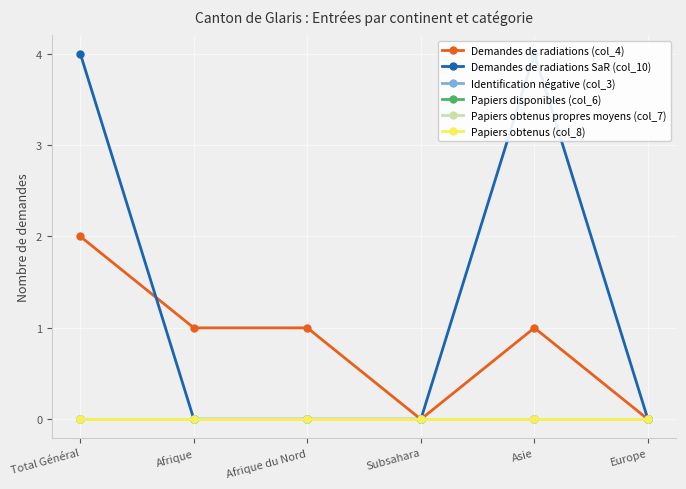

What is the label of the 1st point from the left?

Total Général